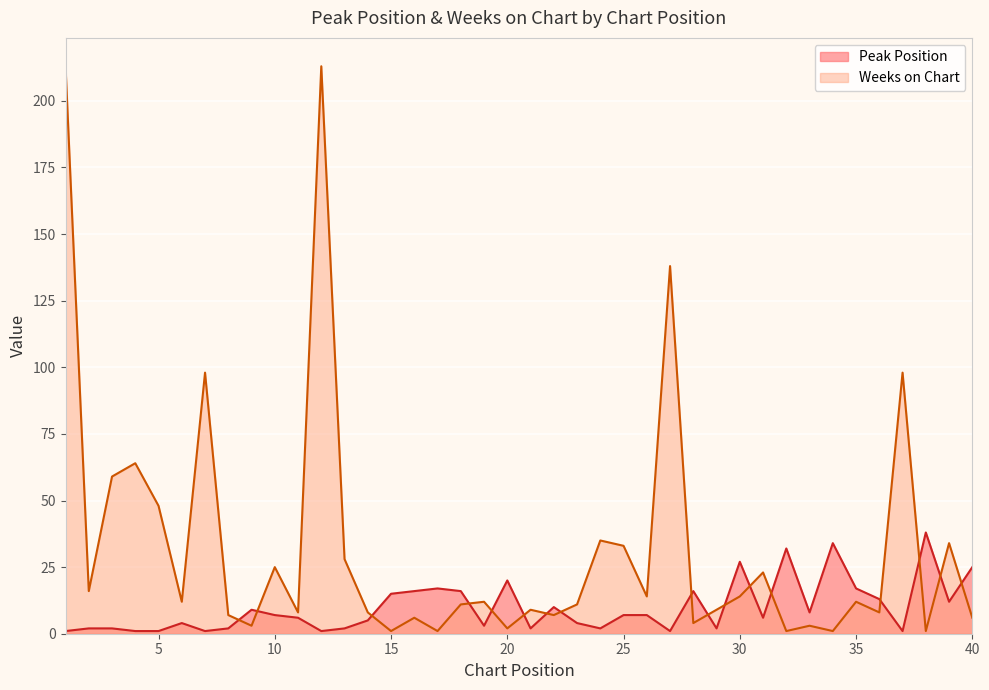

What value does the Peak Position series have at 33?

8